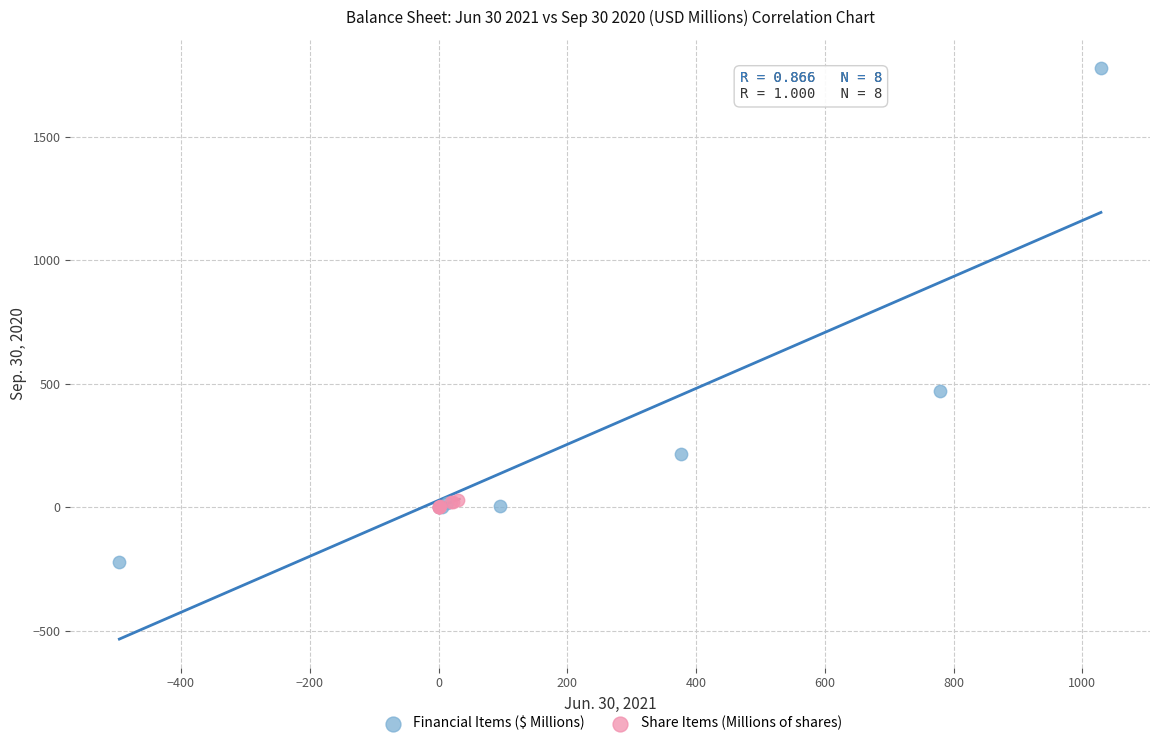

Which series reaches the maximum Y coordinate?

Financial Items ($ Millions)